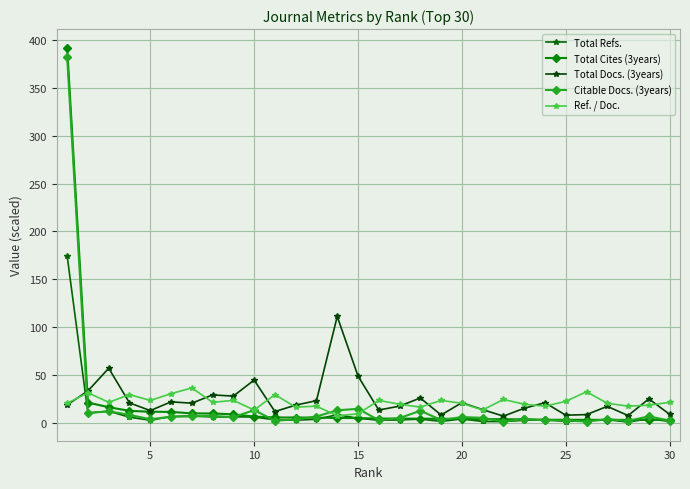

True or false: Citable Docs. (3years) and Total Refs. intersect in this chart.

True